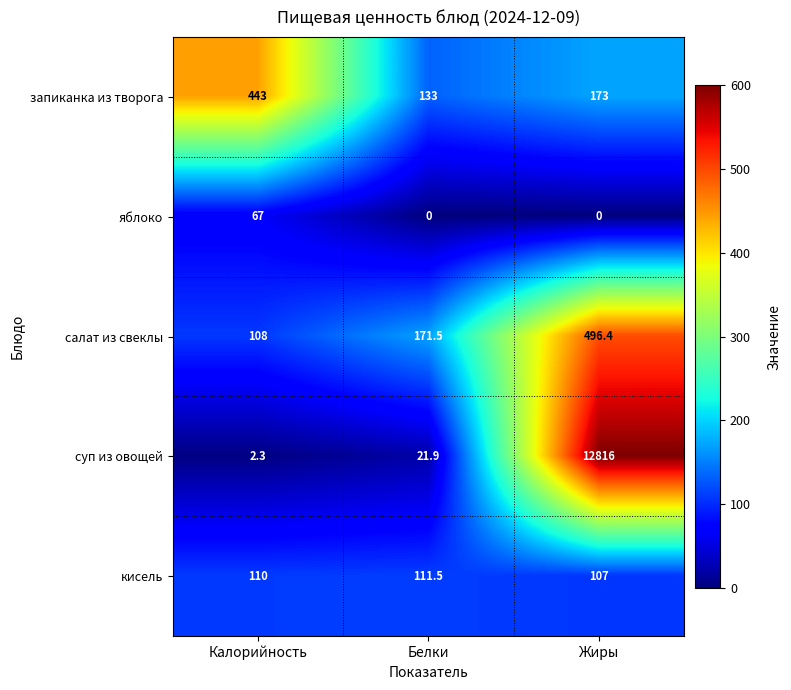

Reading left to right, list all the values displayed in this chart.

запиканка из творога: Калорийность=443.0	Белки=133.0	Жиры=173.0
яблоко: Калорийность=67.0	Белки=0.0	Жиры=0.0
салат из свеклы: Калорийность=108.0	Белки=171.5	Жиры=496.4
суп из овощей: Калорийность=2.3	Белки=21.9	Жиры=12816.0
кисель: Калорийность=110.0	Белки=111.5	Жиры=107.0